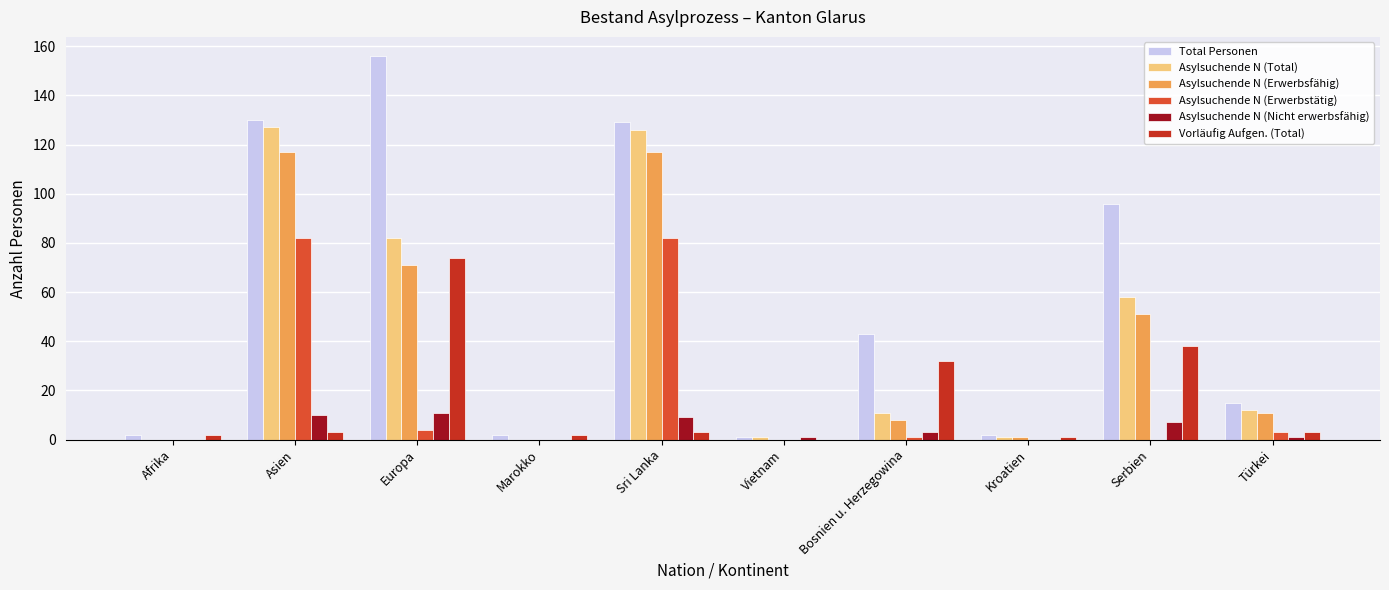

Which series changed the most between Kroatien and Serbien?

Total Personen